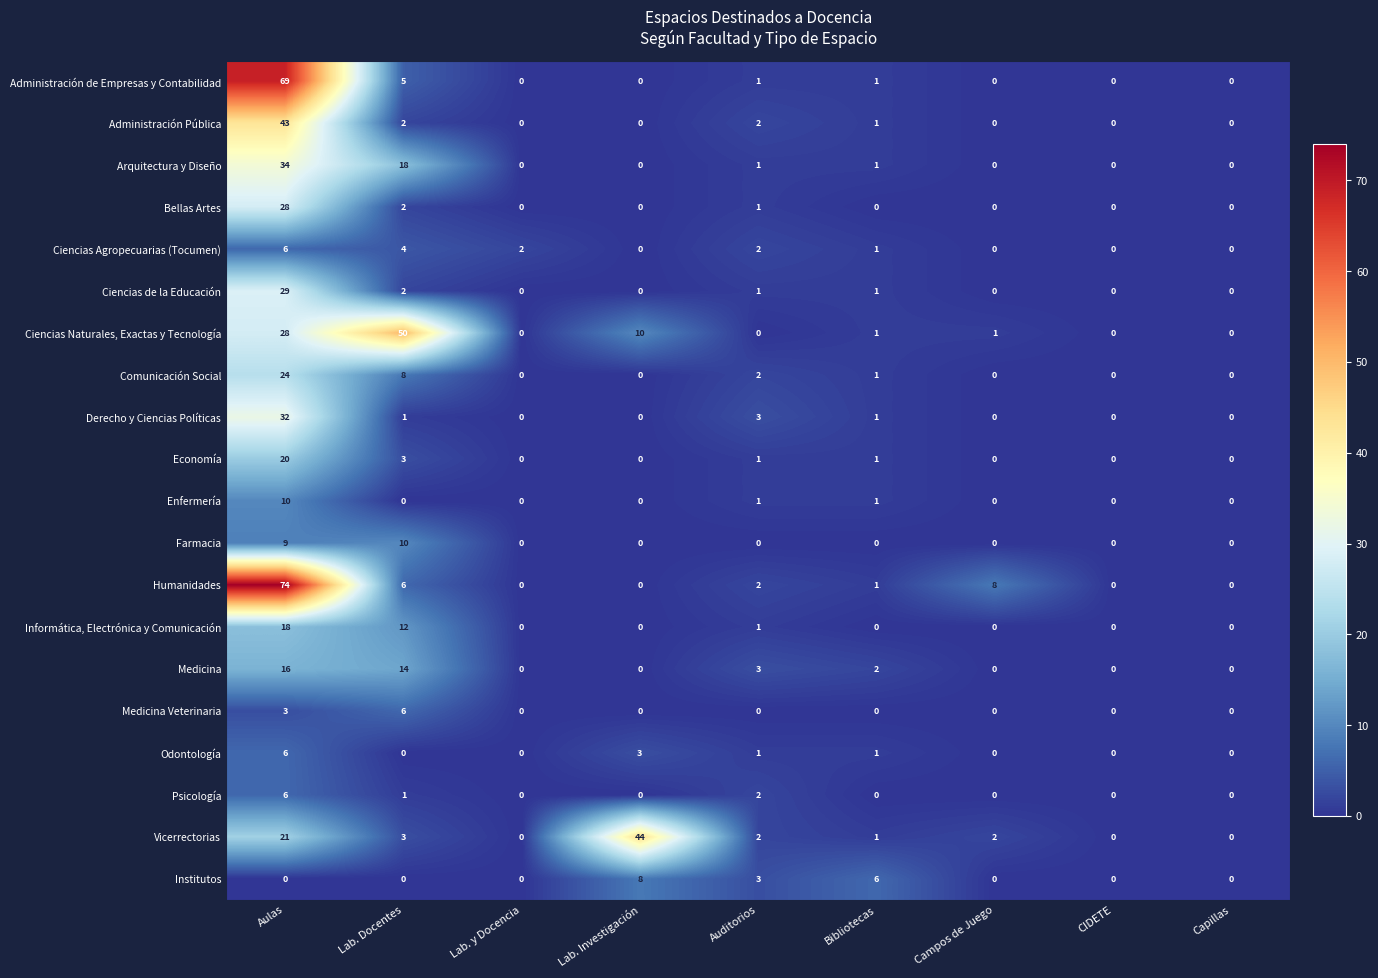

What is the average value of the Ciencias Naturales, Exactas y Tecnología series?

10